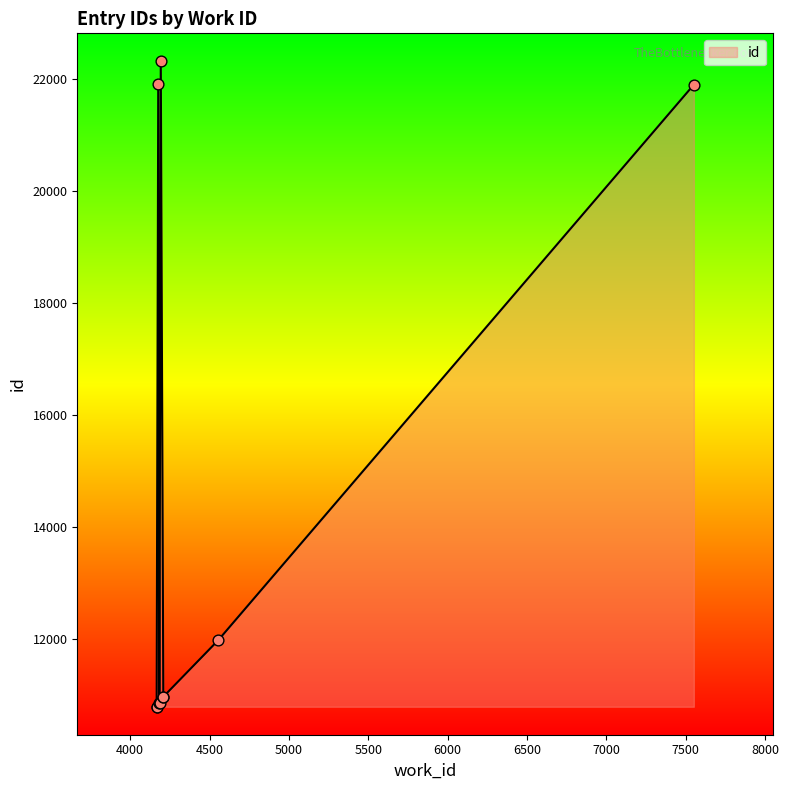

What is the ratio of the value at 4183 to the value at 4555?

0.9